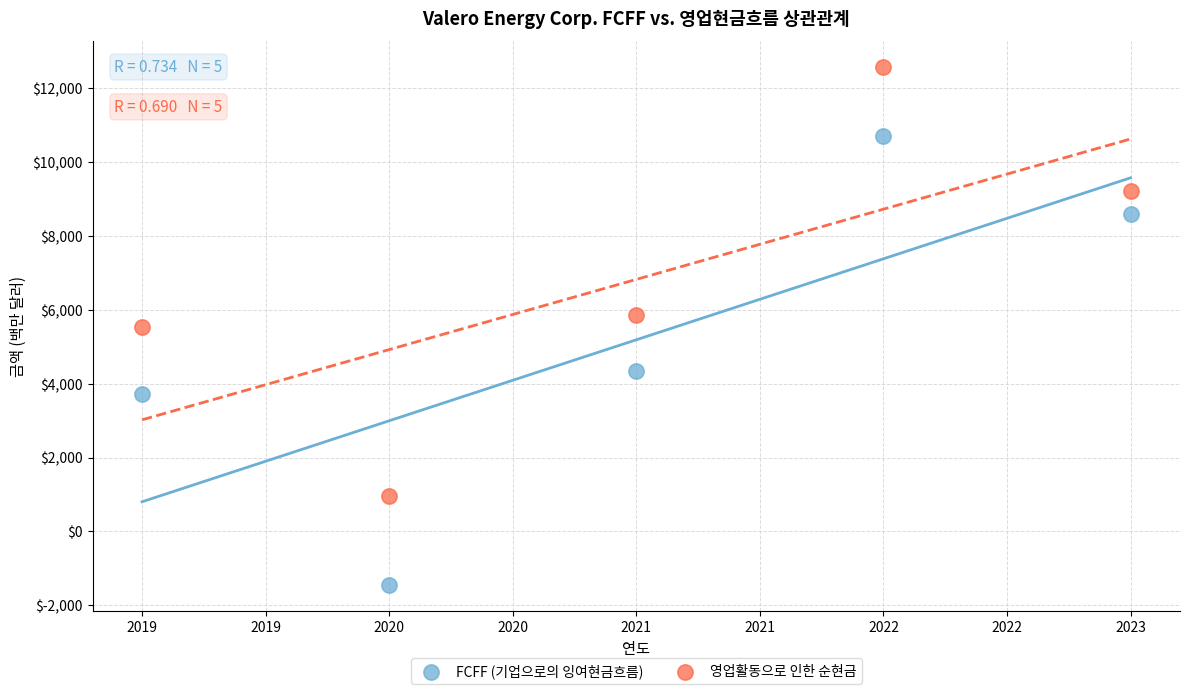

What are all the series names shown in the legend?

FCFF (기업으로의 잉여현금흐름), 영업활동으로 인한 순현금